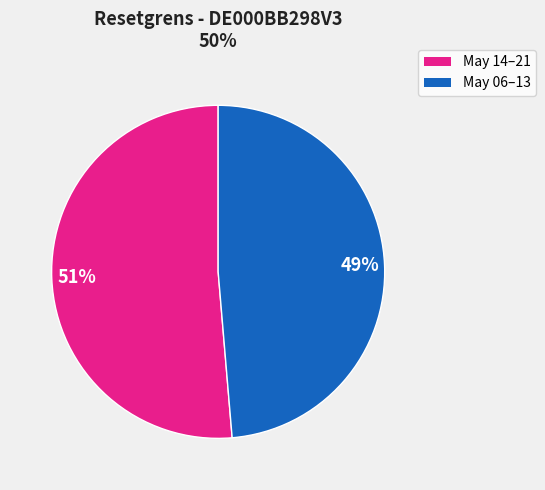

Count the number of slices in the pie.

2